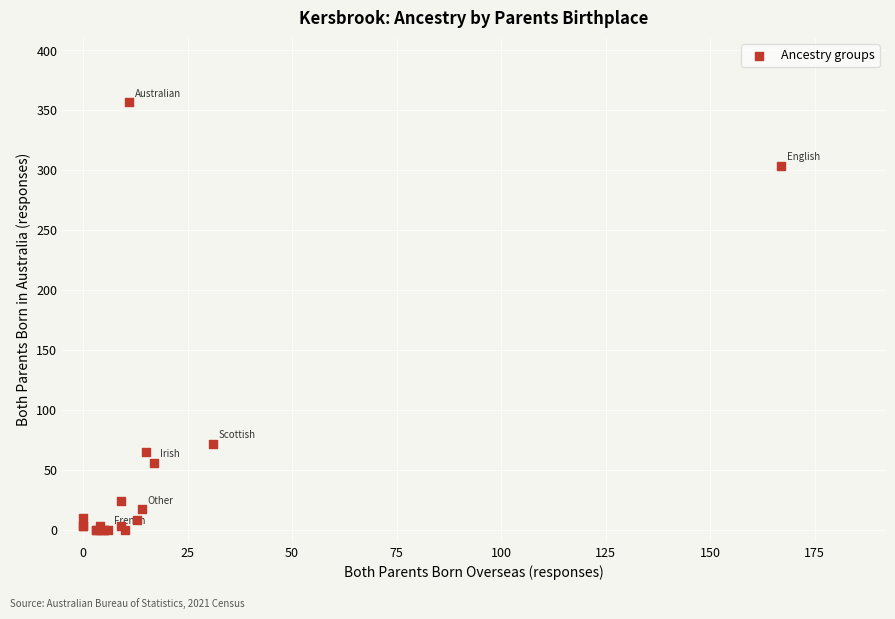

What Y value in the scatter plot is closest to 178?

72